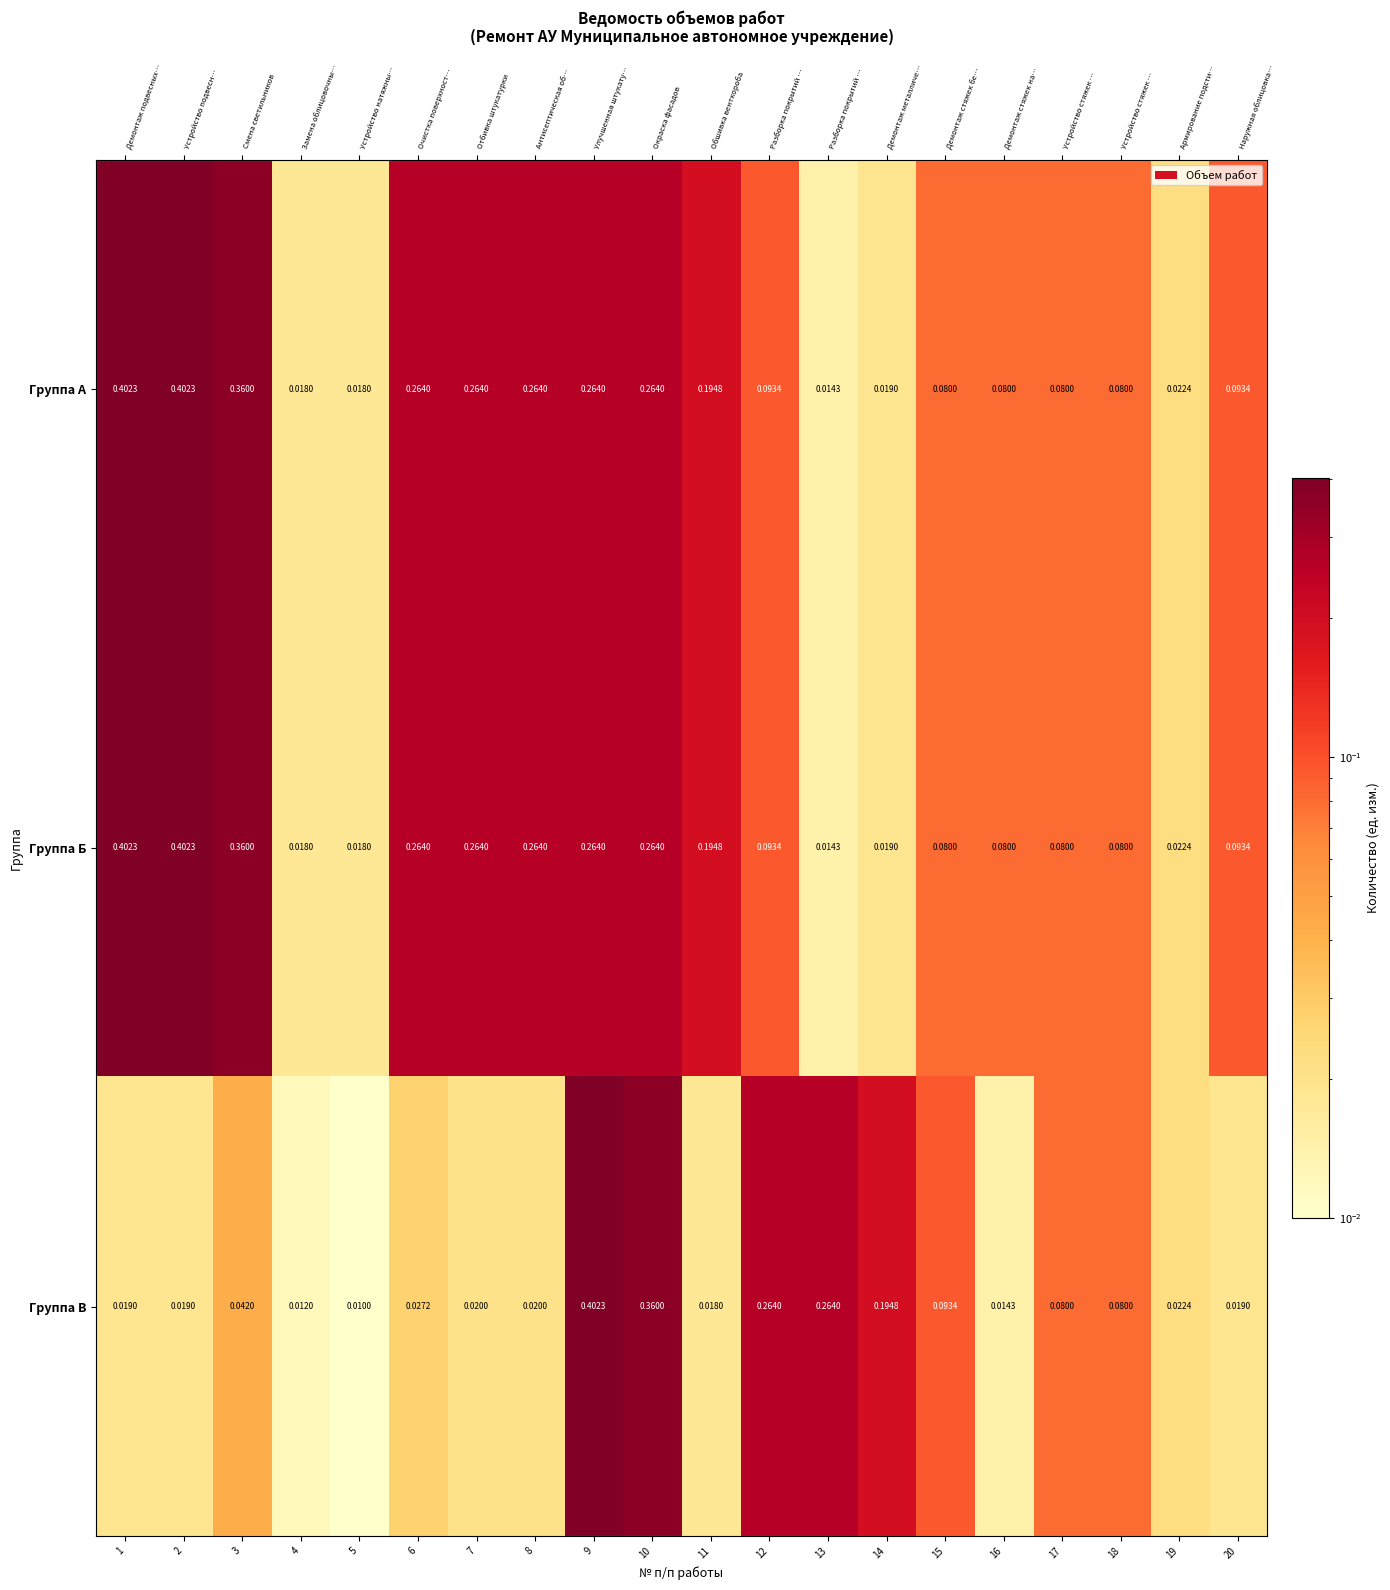

What is the maximum value for Группа А?

0.4